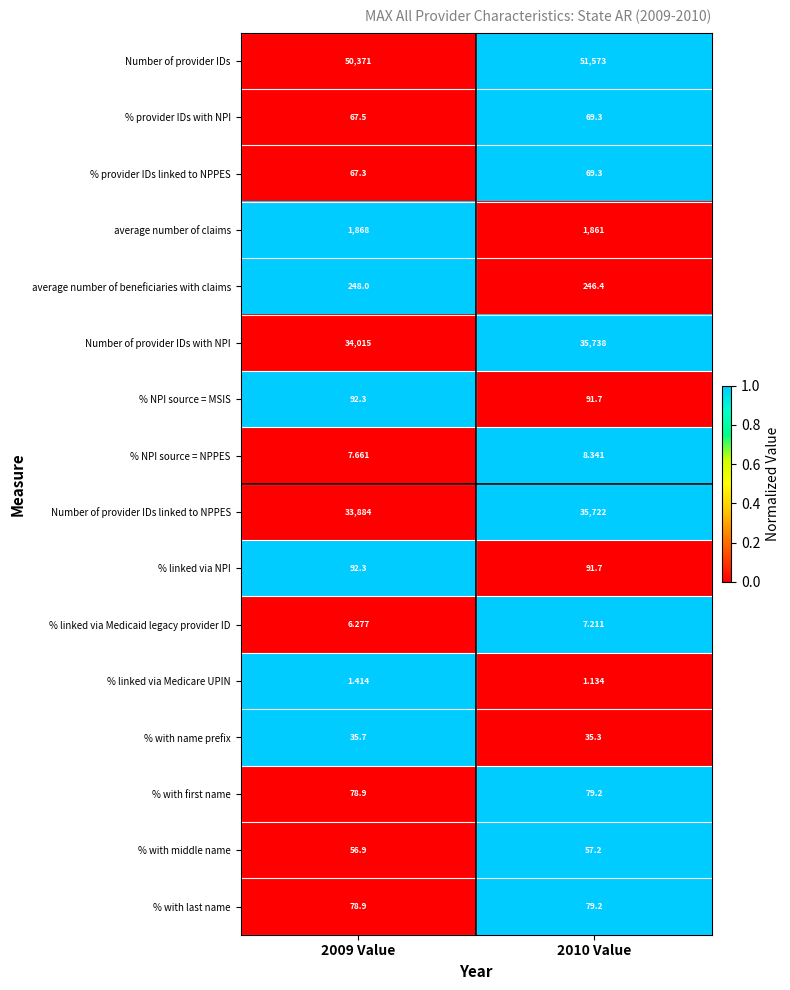

Which series changed the most between 2009 Value and 2010 Value?

Number of provider IDs linked to NPPES